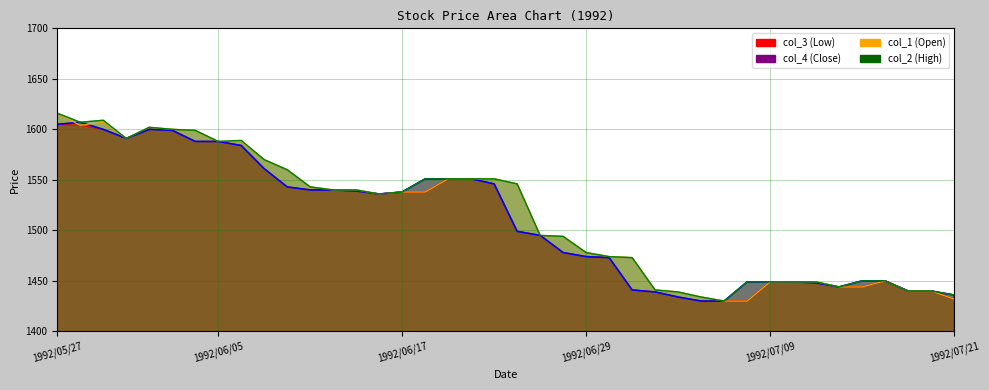

How many interior local peaks does the col_2 series have?

3